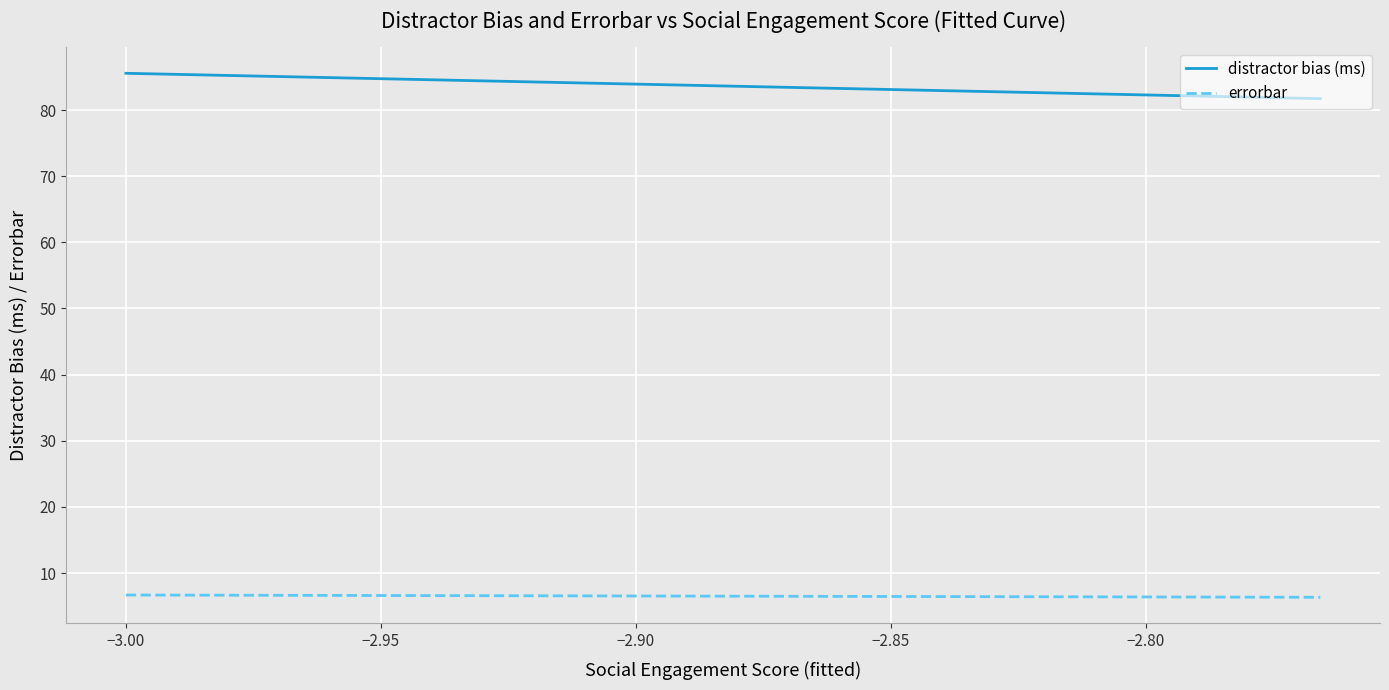

True or false: errorbar and distractor bias (ms) cross at least once.

False